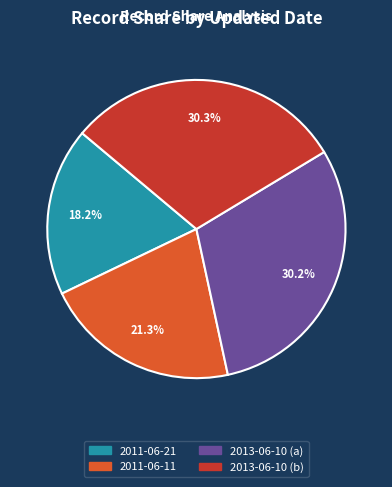

Do 2013-06-10 (a) and 2011-06-21 together represent more than half of the pie?

No